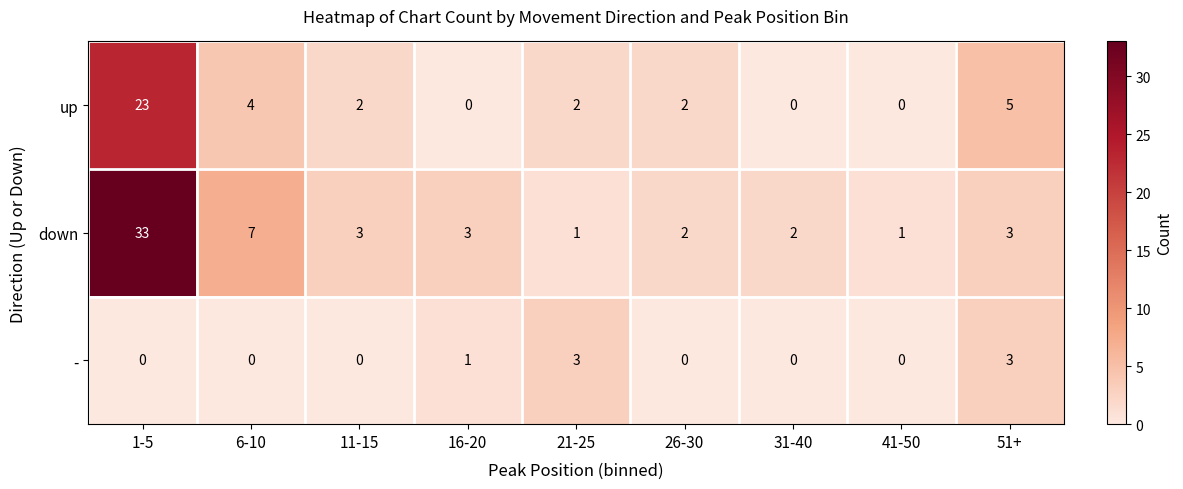

Which series has the largest total across all categories?

down